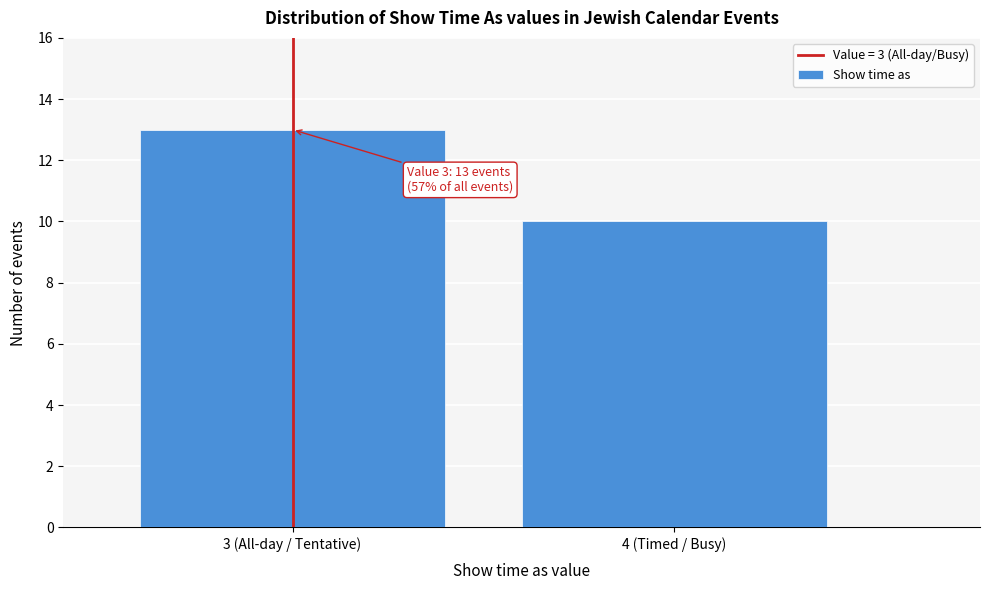

Reading left to right, what are all the values shown in this chart?

3 (All-day / Tentative)=13	4 (Timed / Busy)=10